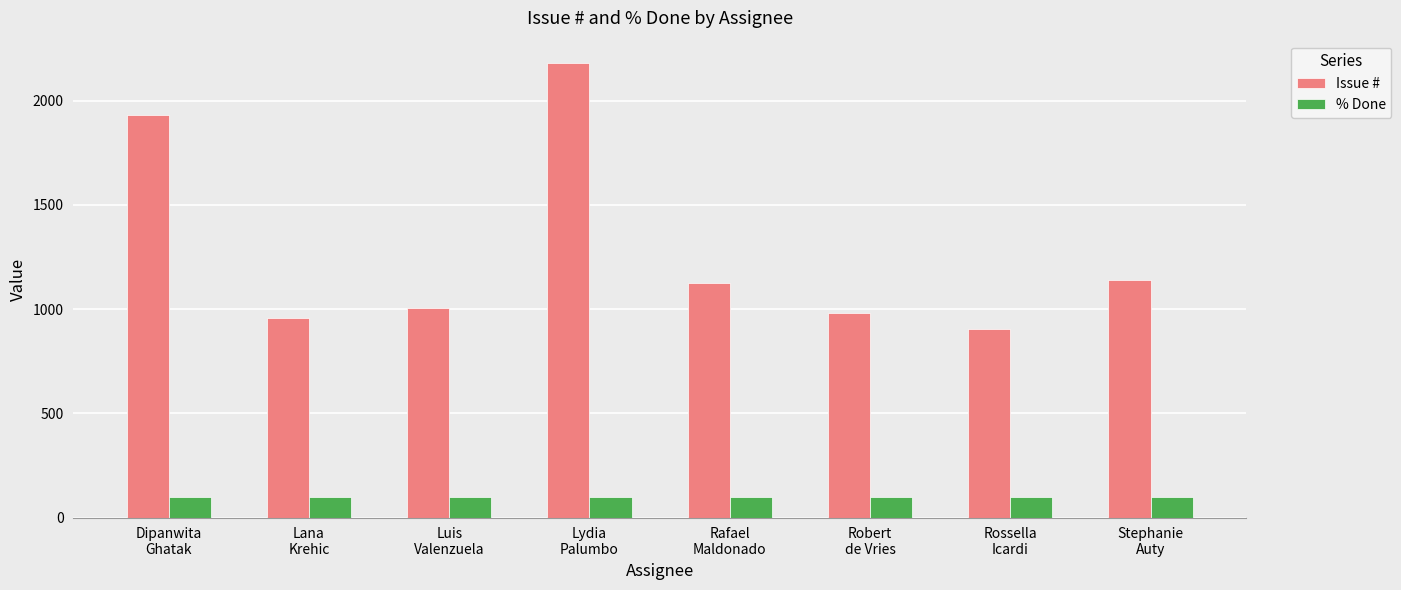

Is it true that Issue # equals 1485 at Rossella
Icardi?

False